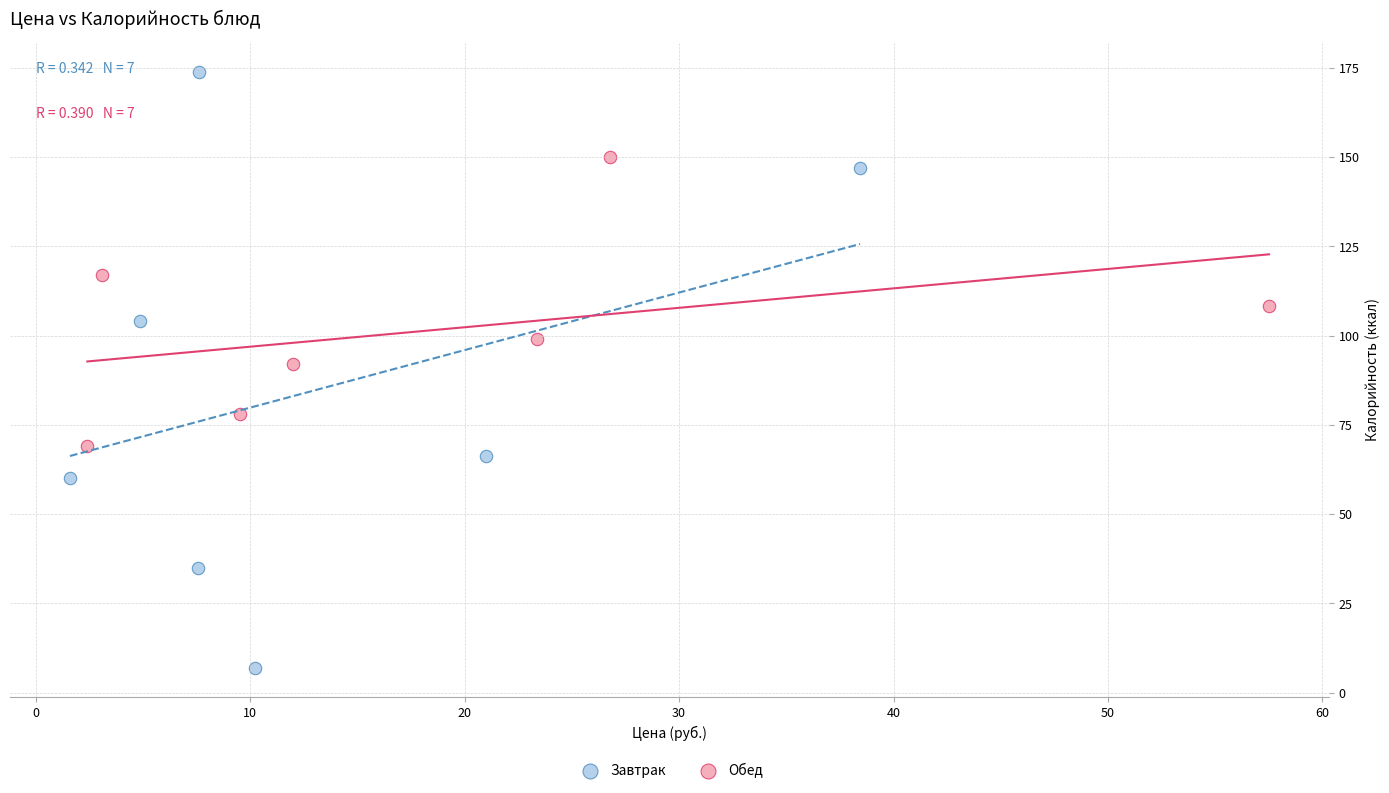

Which series contains the highest Y value?

Завтрак